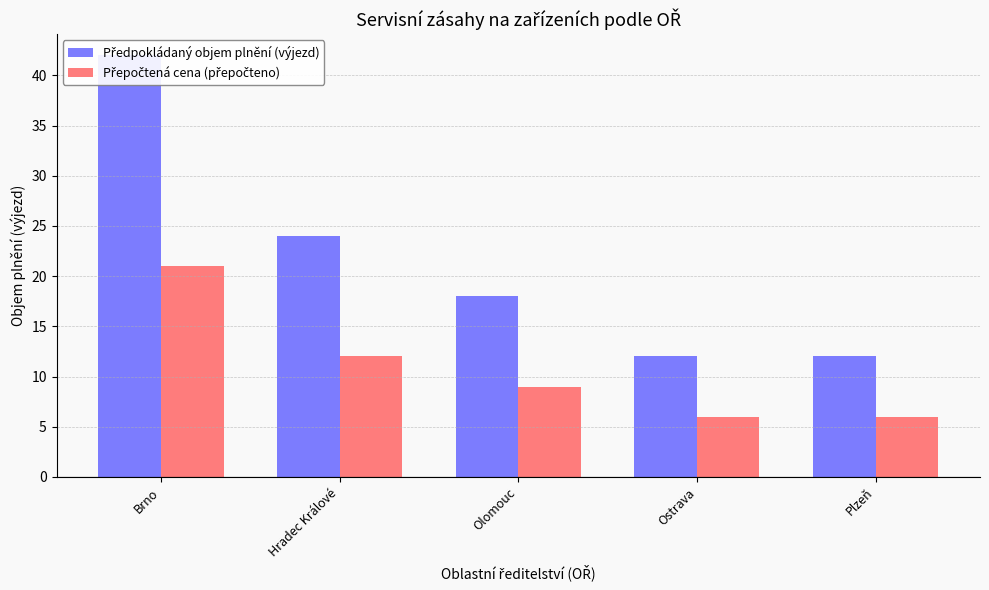

Between Hradec Králové and Olomouc, which series saw the biggest shift?

Předpokládaný objem plnění (výjezd)